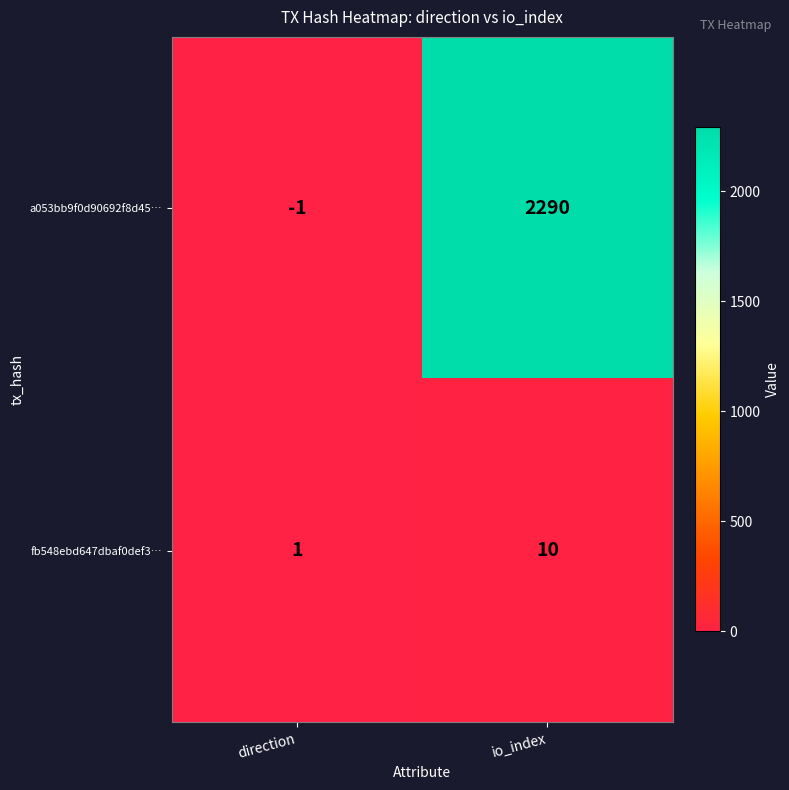

At which label is a053bb9f0d90692f8d45… closest to 1144?

direction